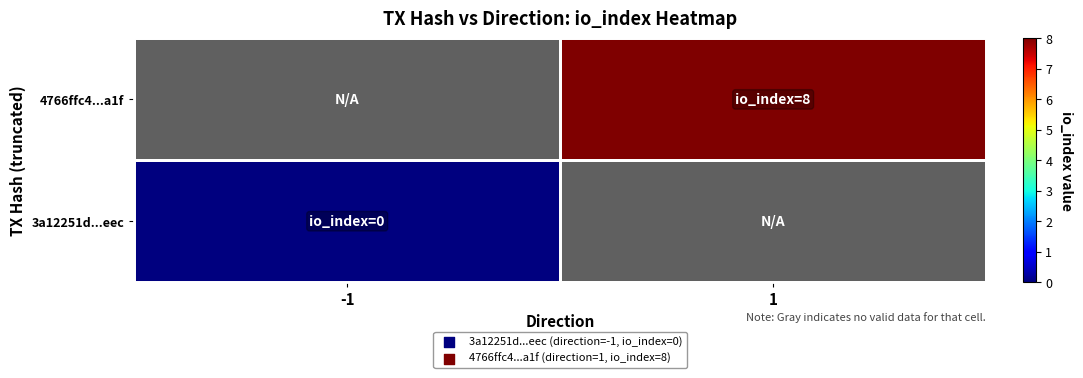

List the series in order of their peak value, highest first.

3a12251d...eec, 4766ffc4...a1f